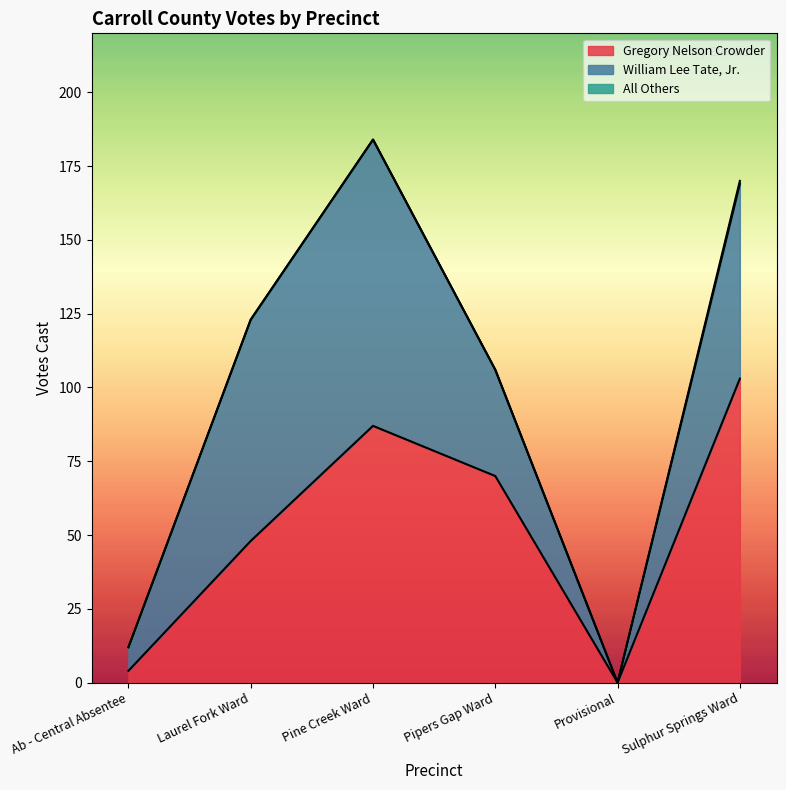

Rank the series at Provisional from lowest to highest value.

Gregory Nelson Crowder, William Lee Tate, Jr., All Others